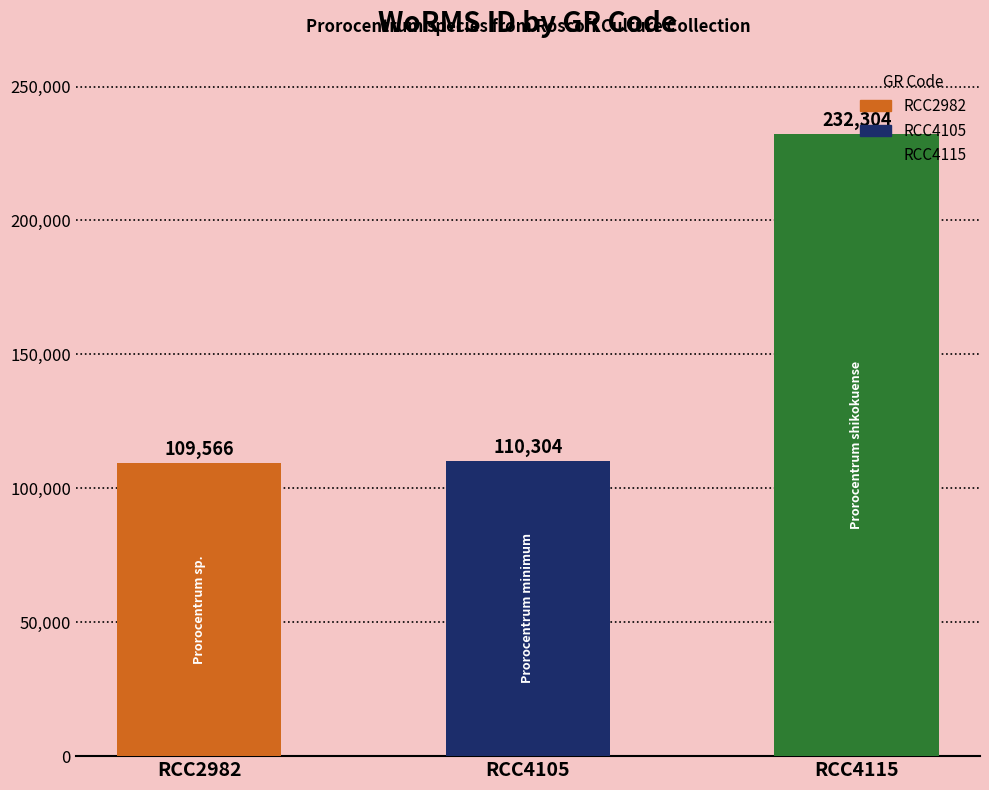

What is the value of the 2nd bar from the left?

110304